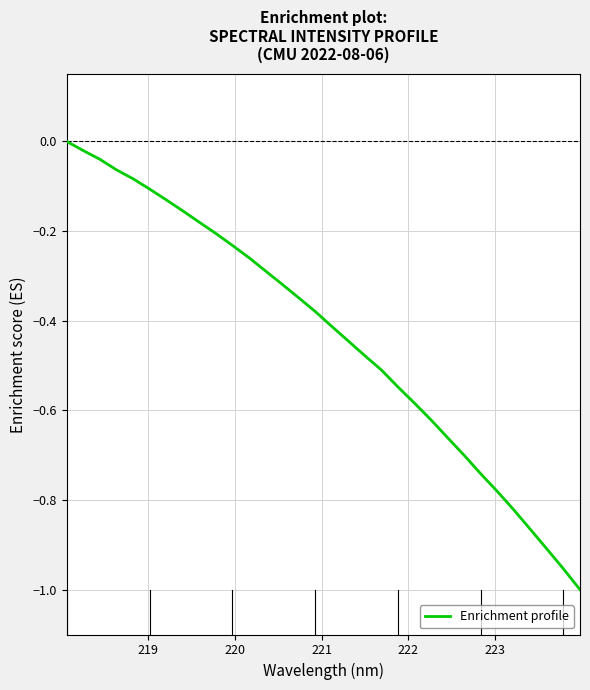

How many values are below zero?

31